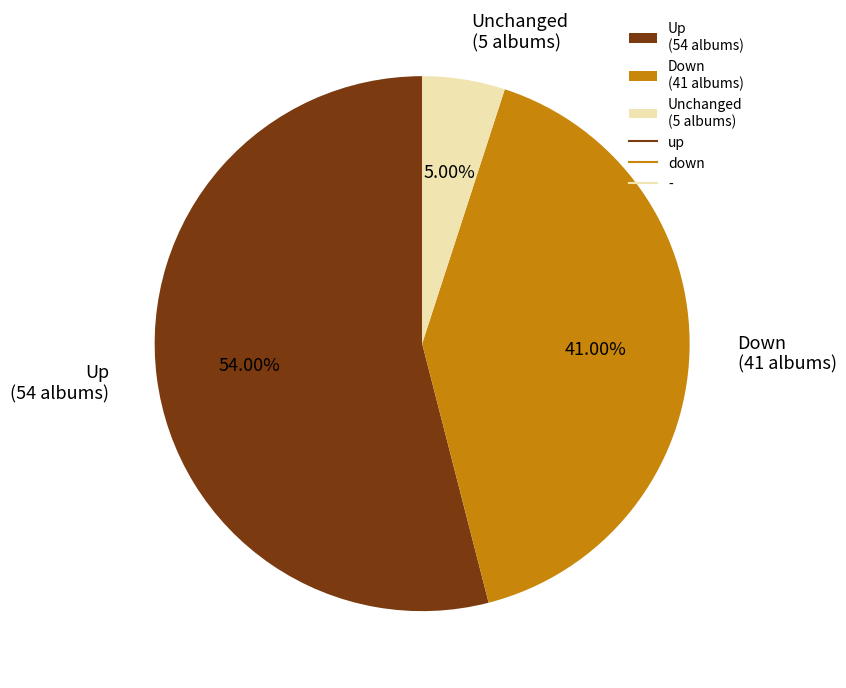

Rank the categories by value from lowest to highest.

Unchanged (5 albums), Down (41 albums), Up (54 albums)